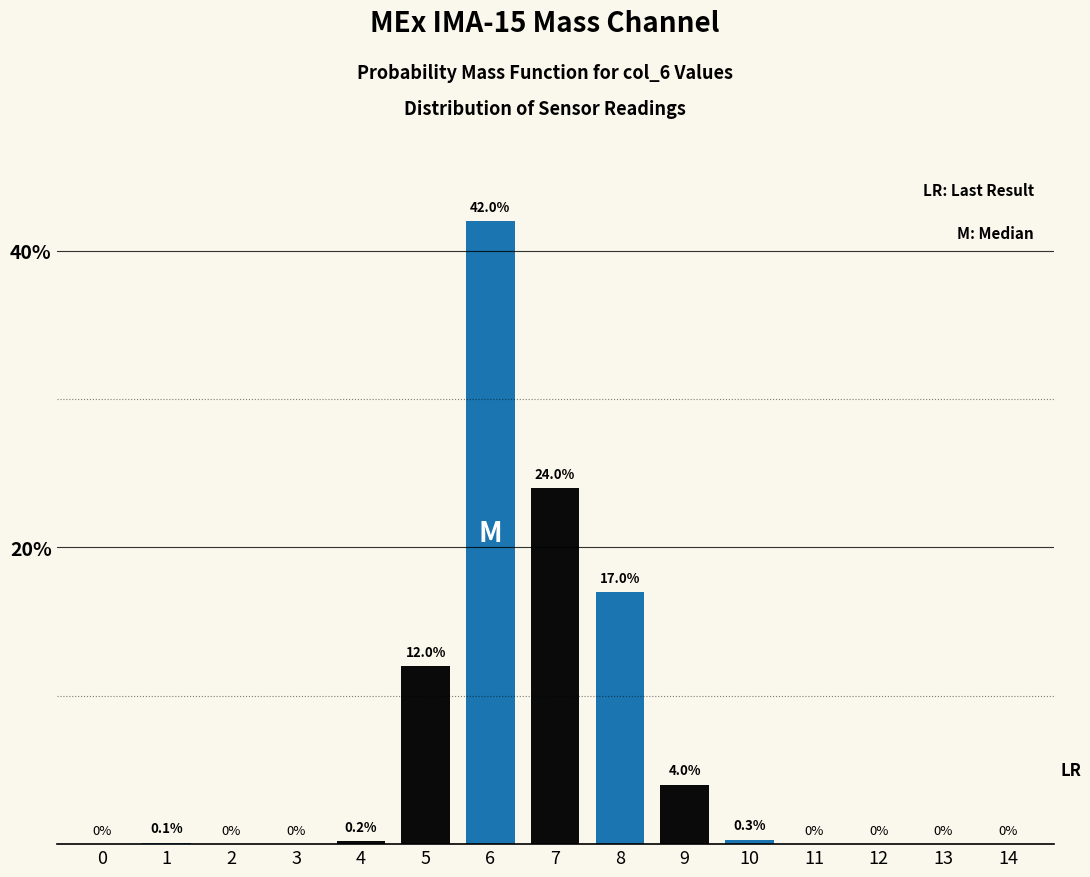

Reading left to right, transcribe all the data shown in this chart.

0=0.0	1=0.1	2=0.0	3=0.0	4=0.2	5=12.0	6=42.0	7=24.0	8=17.0	9=4.0	10=0.3	11=0.0	12=0.0	13=0.0	14=0.0